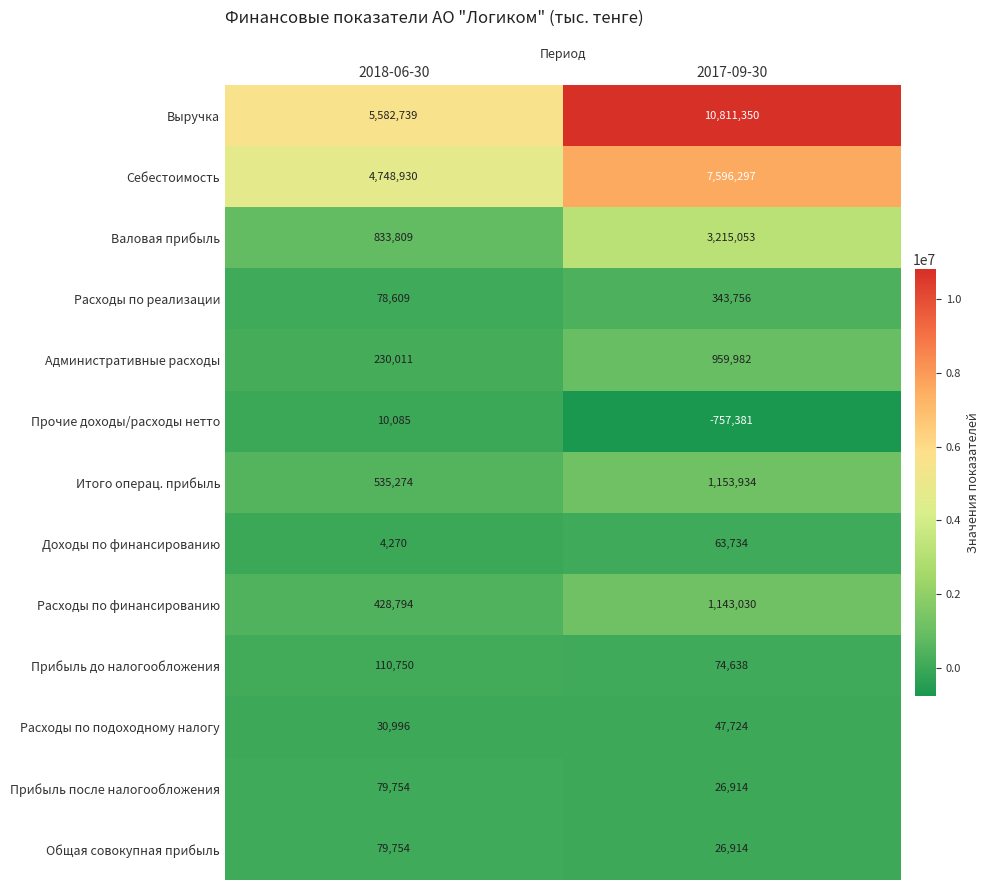

At which label does Валовая прибыль reach its minimum?

2018-06-30